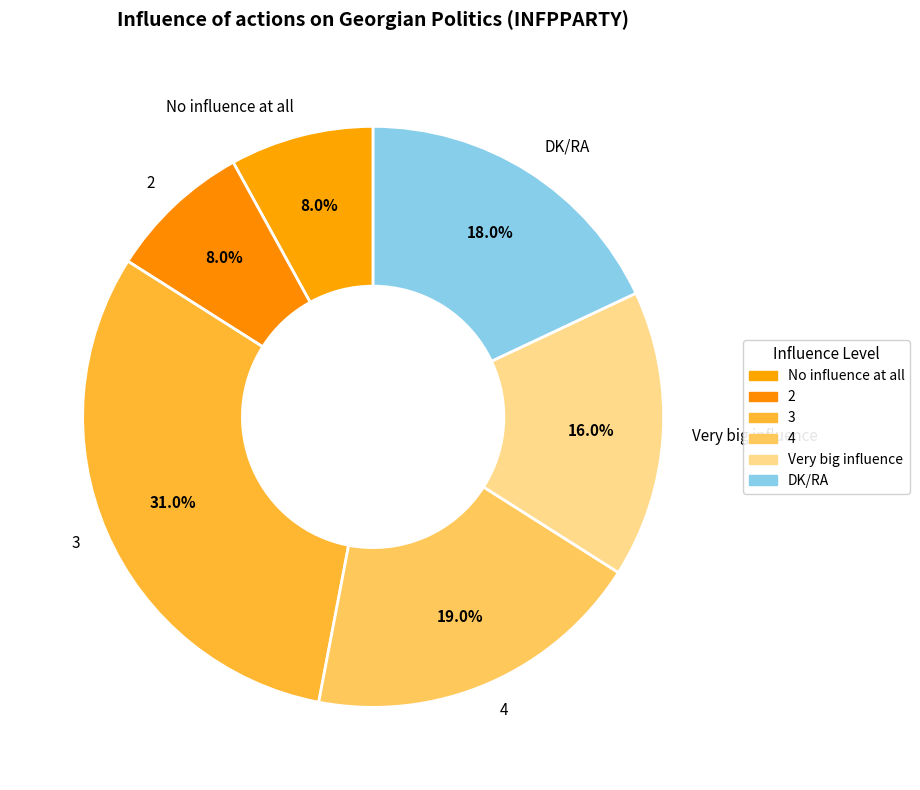

Do 4 and Very big influence together represent more than half of the pie?

No